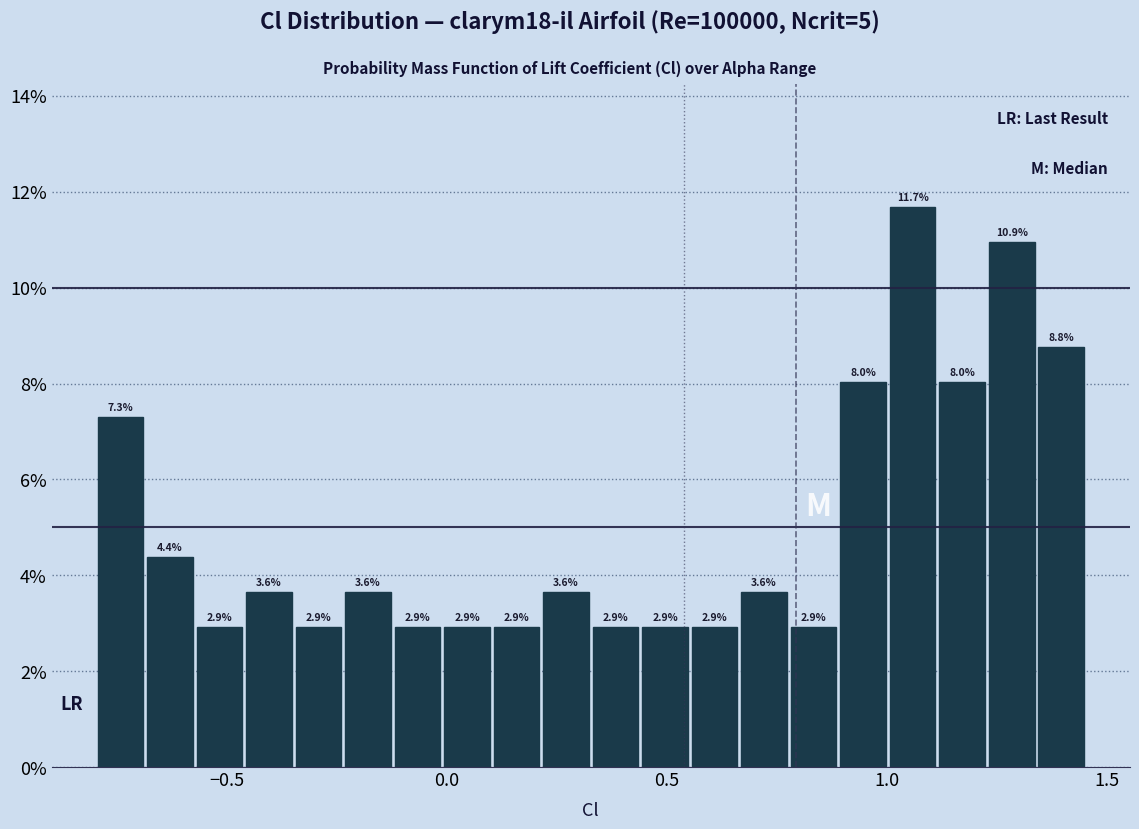

Around what value on the x-axis is the tallest bar? Give the approximate position of its centre, as read against the axis.

1.05